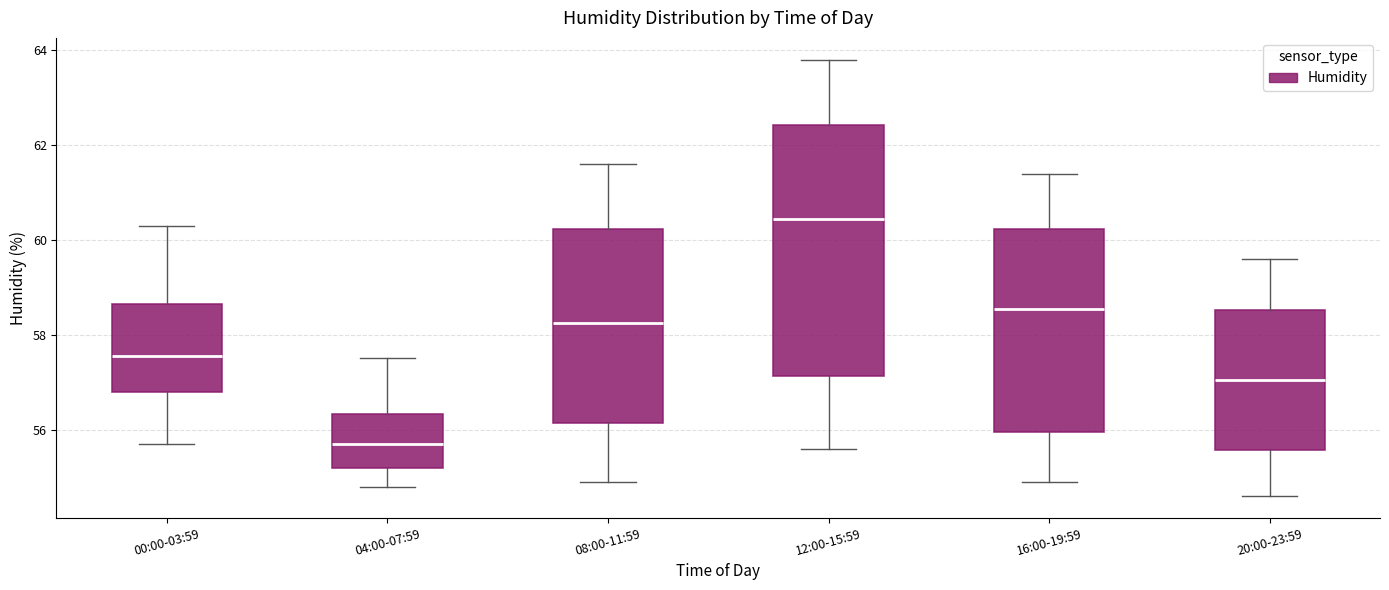

Reading left to right, read every box against the y-axis: the position of its median line, the range the box covers, and the ends of its whiskers. The values are not printed on the chart, so give them approximately, as read against the axis.

00:00-03:59: median 57.6, box 56.8 to 58.6, whiskers 55.8 to 60.4
04:00-07:59: median 55.8, box 55.2 to 56.4, whiskers 54.8 to 57.6
08:00-11:59: median 58.2, box 56.2 to 60.2, whiskers 55.0 to 61.6
12:00-15:59: median 60.4, box 57.2 to 62.4, whiskers 55.6 to 63.8
16:00-19:59: median 58.6, box 56.0 to 60.2, whiskers 55.0 to 61.4
20:00-23:59: median 57.0, box 55.6 to 58.6, whiskers 54.6 to 59.6